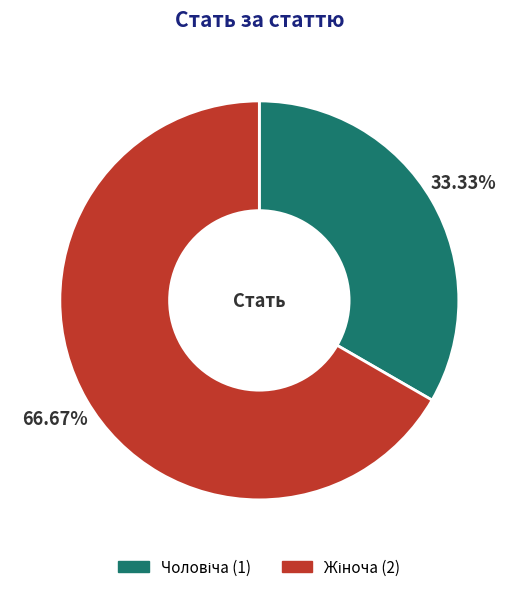

Is there a majority slice in this chart?

Yes